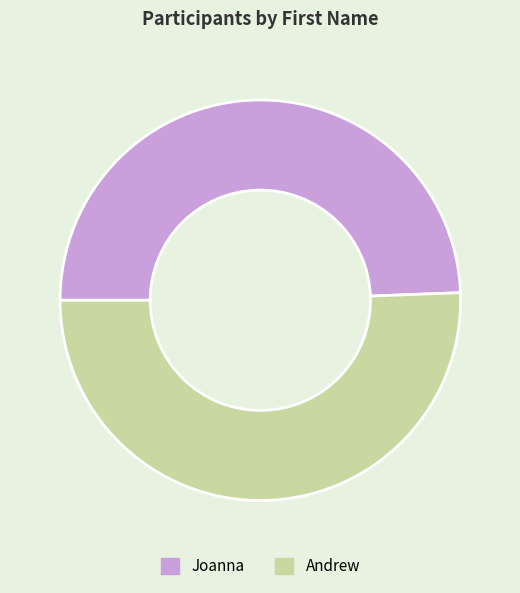

Rank the categories by value from highest to lowest.

Andrew, Joanna